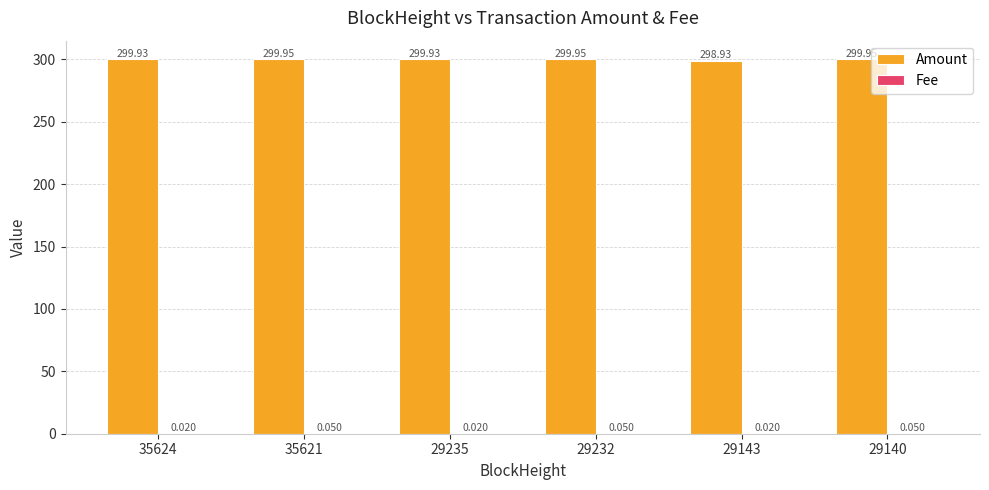

Which series has the largest total across all categories?

Amount